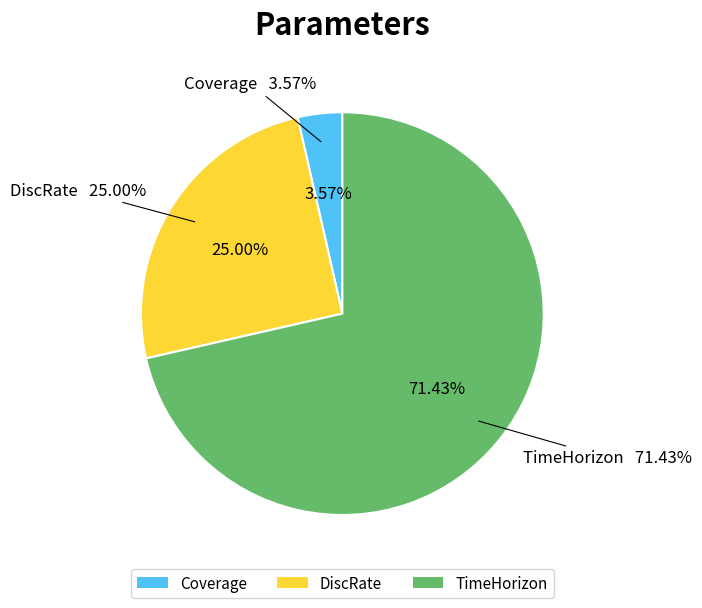

The TimeHorizon slice represents 71% of the pie. True or false?

True